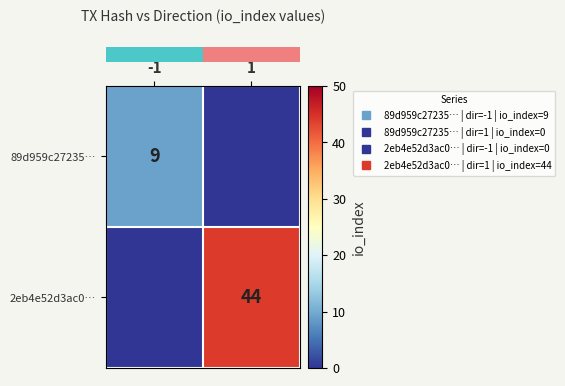

What is the greatest value displayed?

44